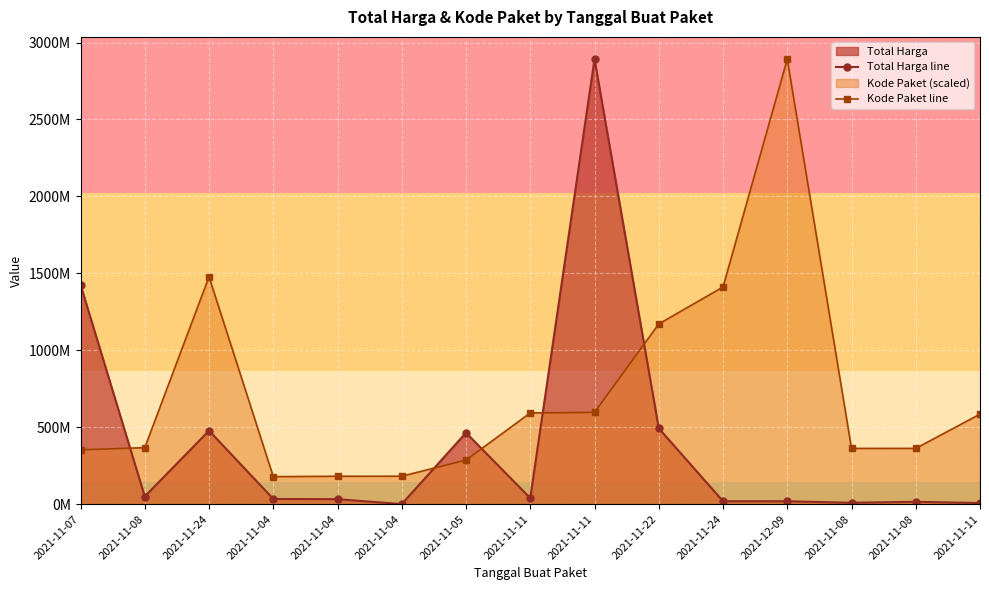

What value does the Total Harga line series have at 2021-11-11?

7401240.0